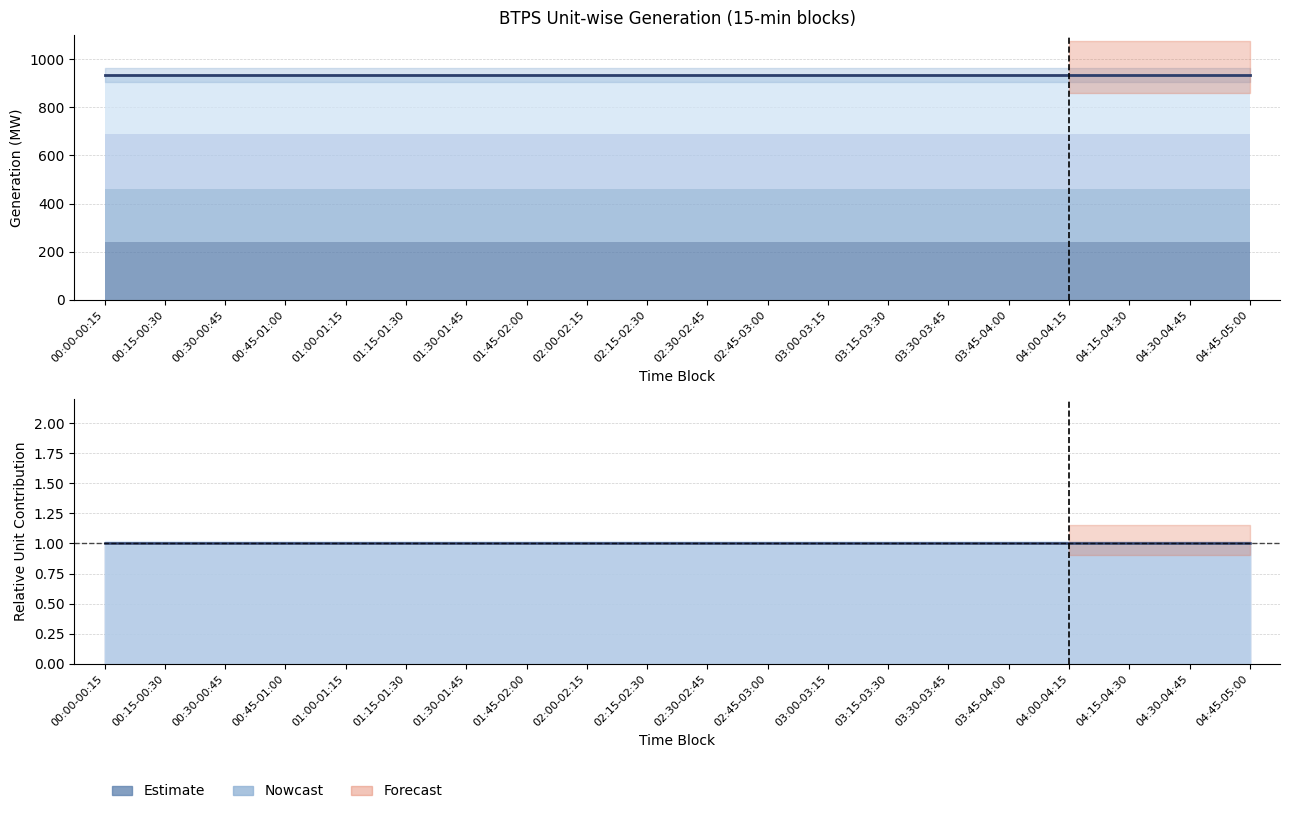

True or false: Estimate center and Total cross at least once.

False